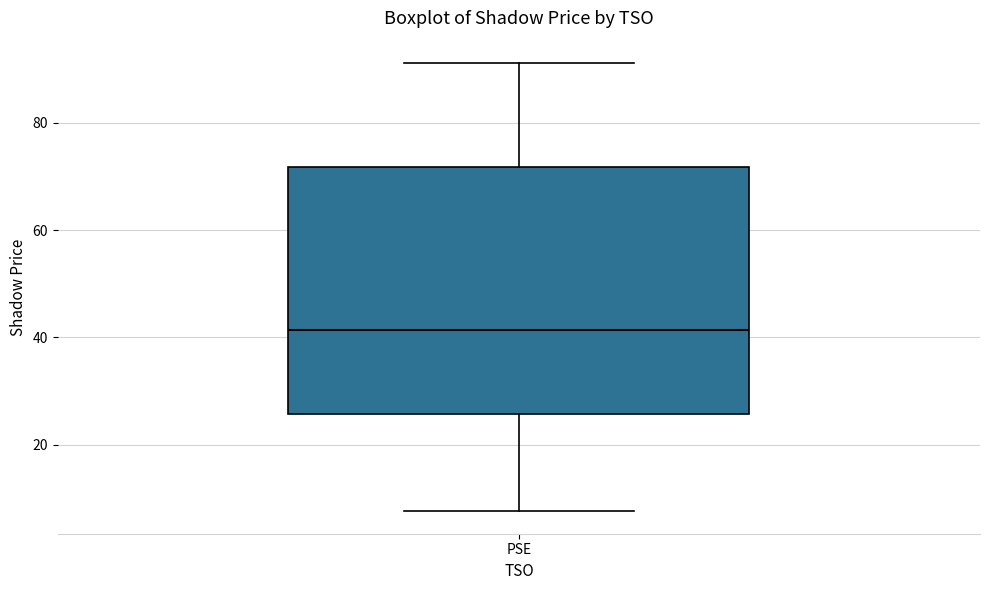

Transcribe this box plot: give where the median line is, the range the box spans, and where the two whiskers end, as read against the y-axis. The values are not printed on the chart, so give them approximately, as read against the axis.

median 42, box 26 to 72, whiskers 8 to 92